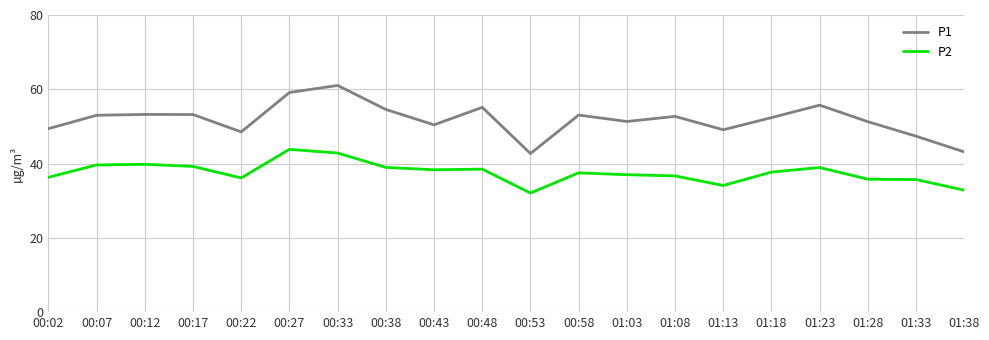

What is the difference between the second highest and minimum values in the P1 series?

16.4